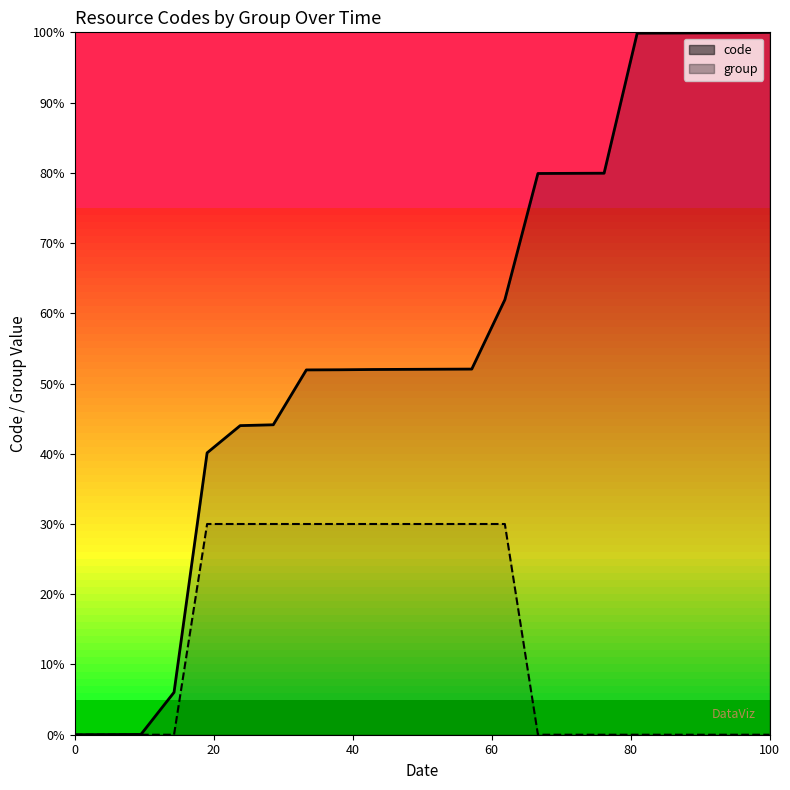

At 20, list the series in order from smallest to largest.

group, code